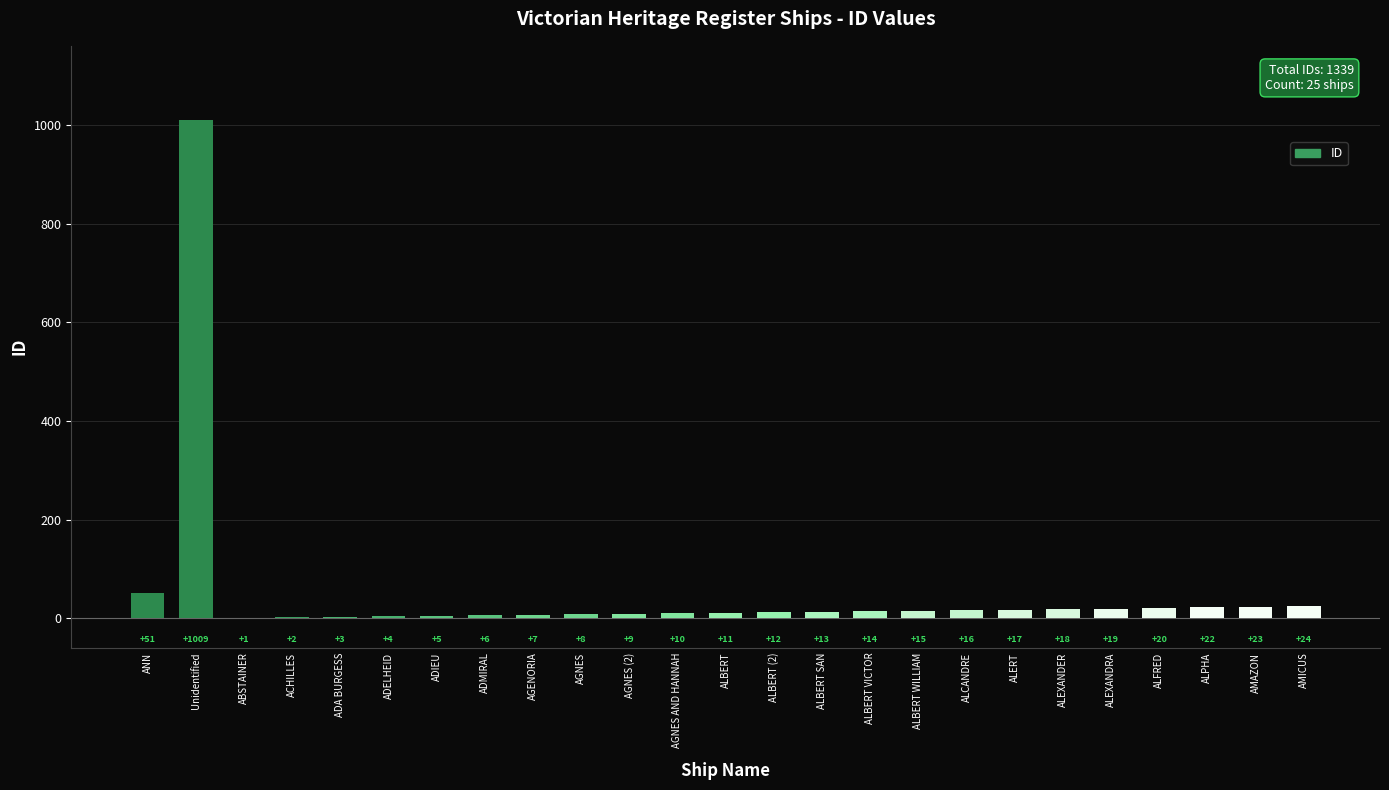

At which category does the chart reach its peak across all series?

Unidentified